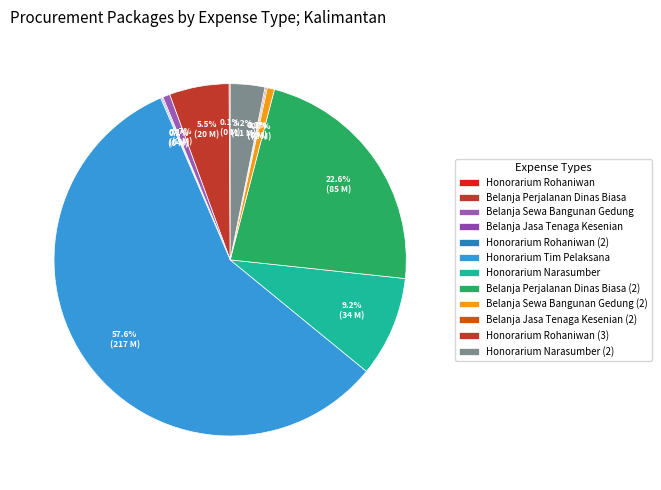

Does Honorarium Rohaniwan (3) represent more than half of the total?

No